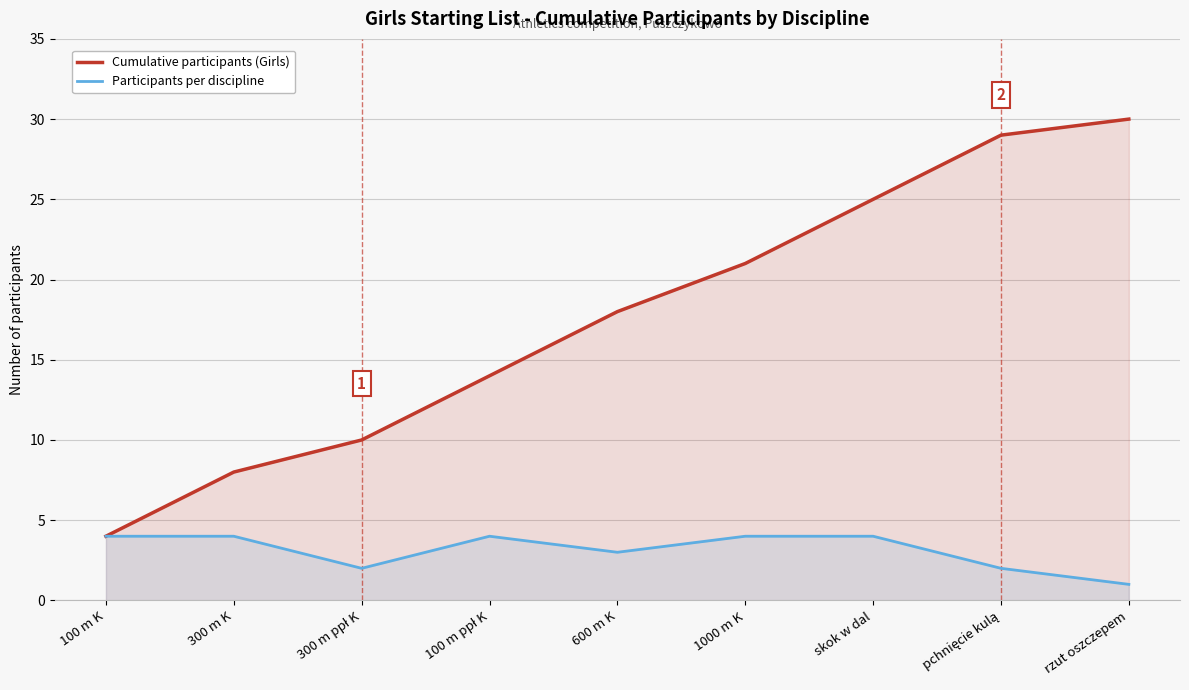

Between 1000 m K and rzut oszczepem, which is larger?

rzut oszczepem